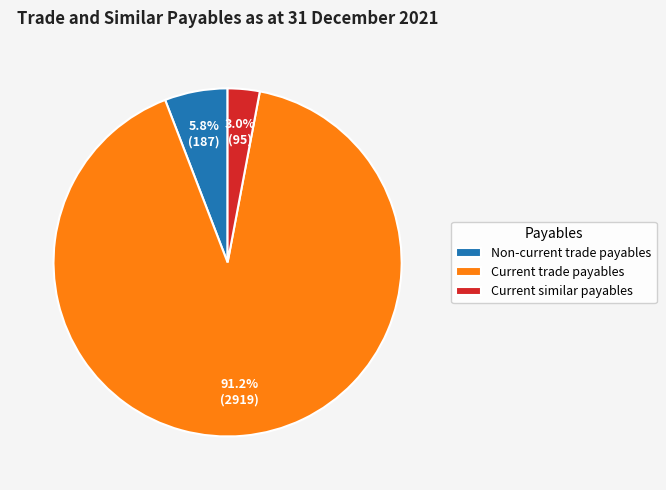

True or false: Current similar payables accounts for 18% of the total.

False